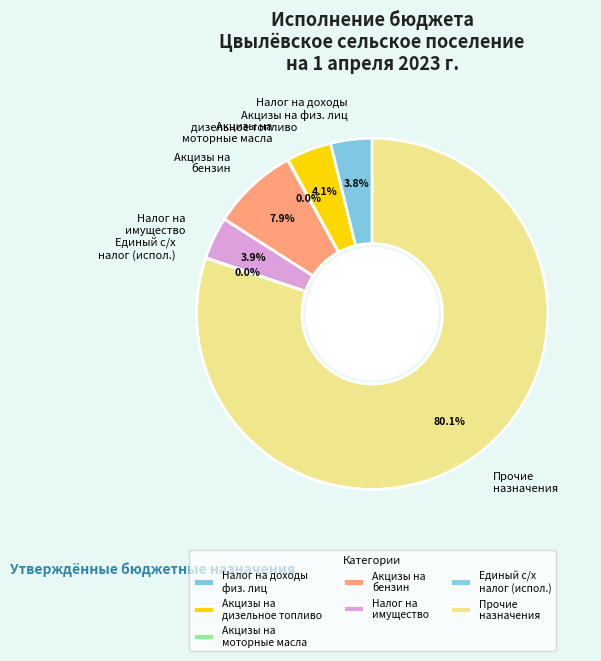

Is there a majority slice in this chart?

Yes